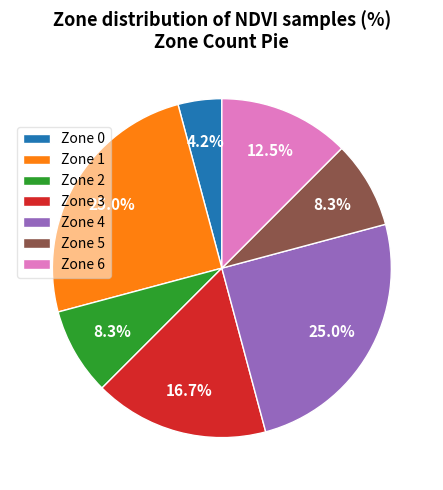

Is there any slice that represents more than half of the pie?

No